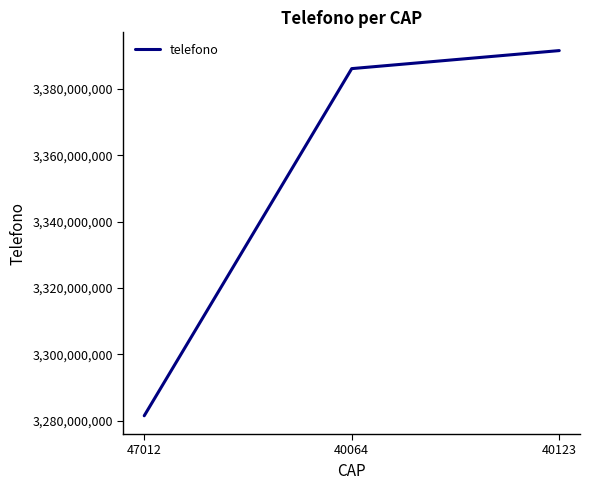

What is the difference between the maximum and minimum values?

109998496